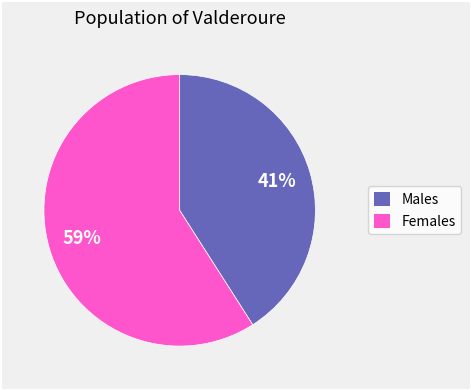

Does any single category account for the majority?

Yes